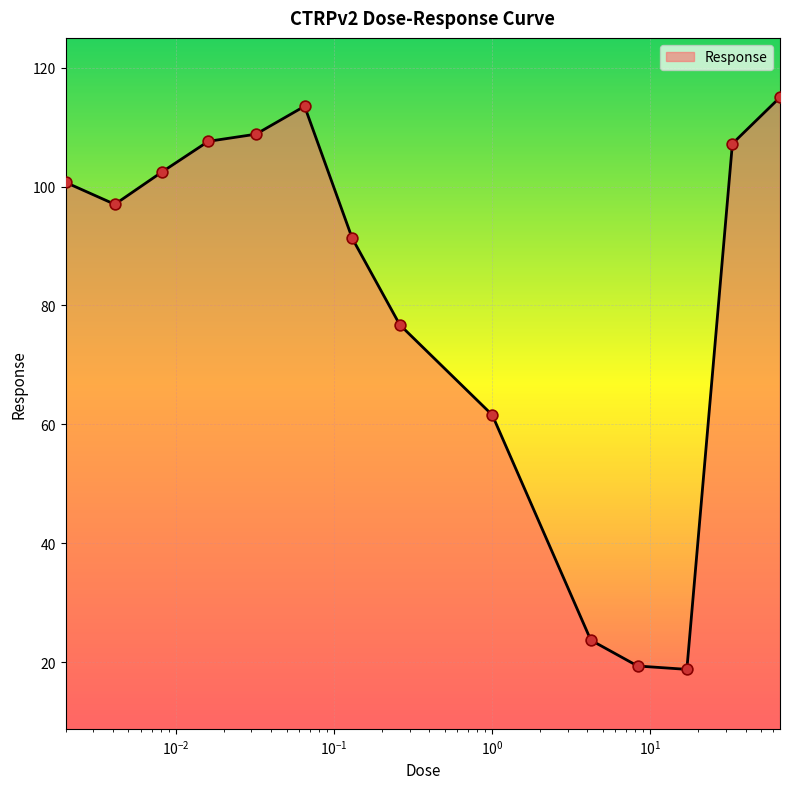

What is the greatest value displayed?

115.0